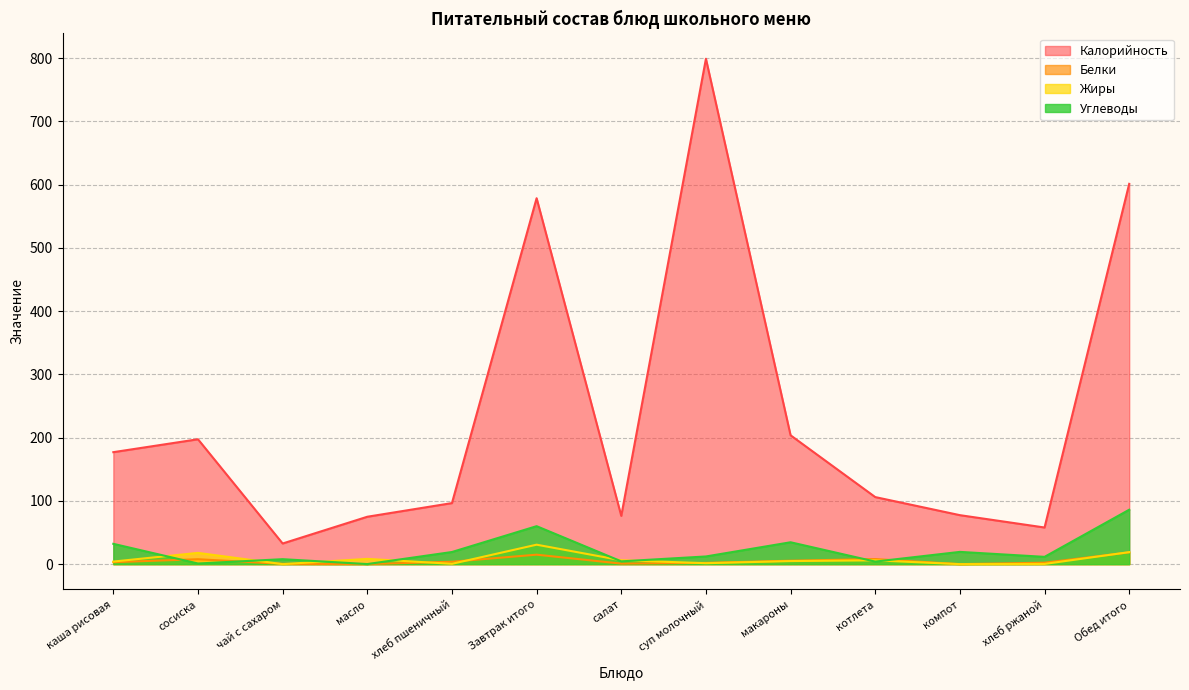

Which has a higher value, Обед итого or суп молочный?

суп молочный